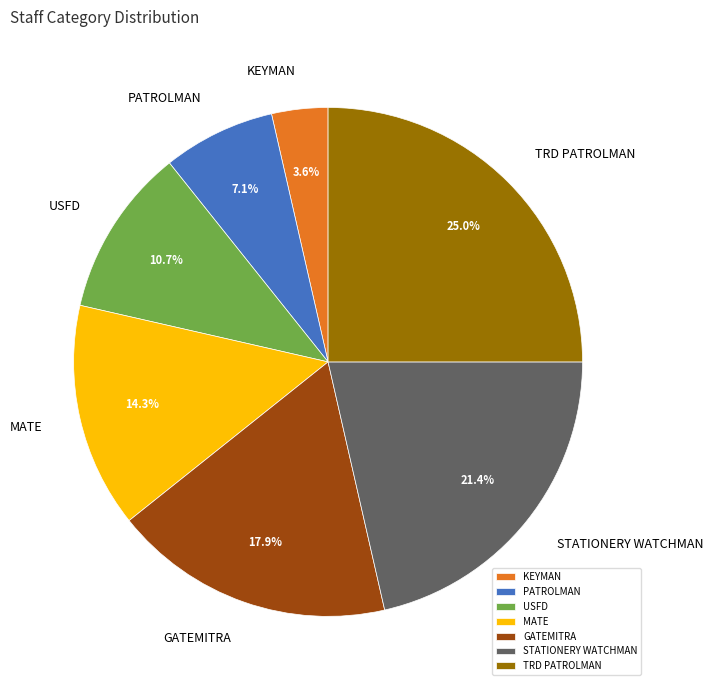

Is there a majority slice in this chart?

No